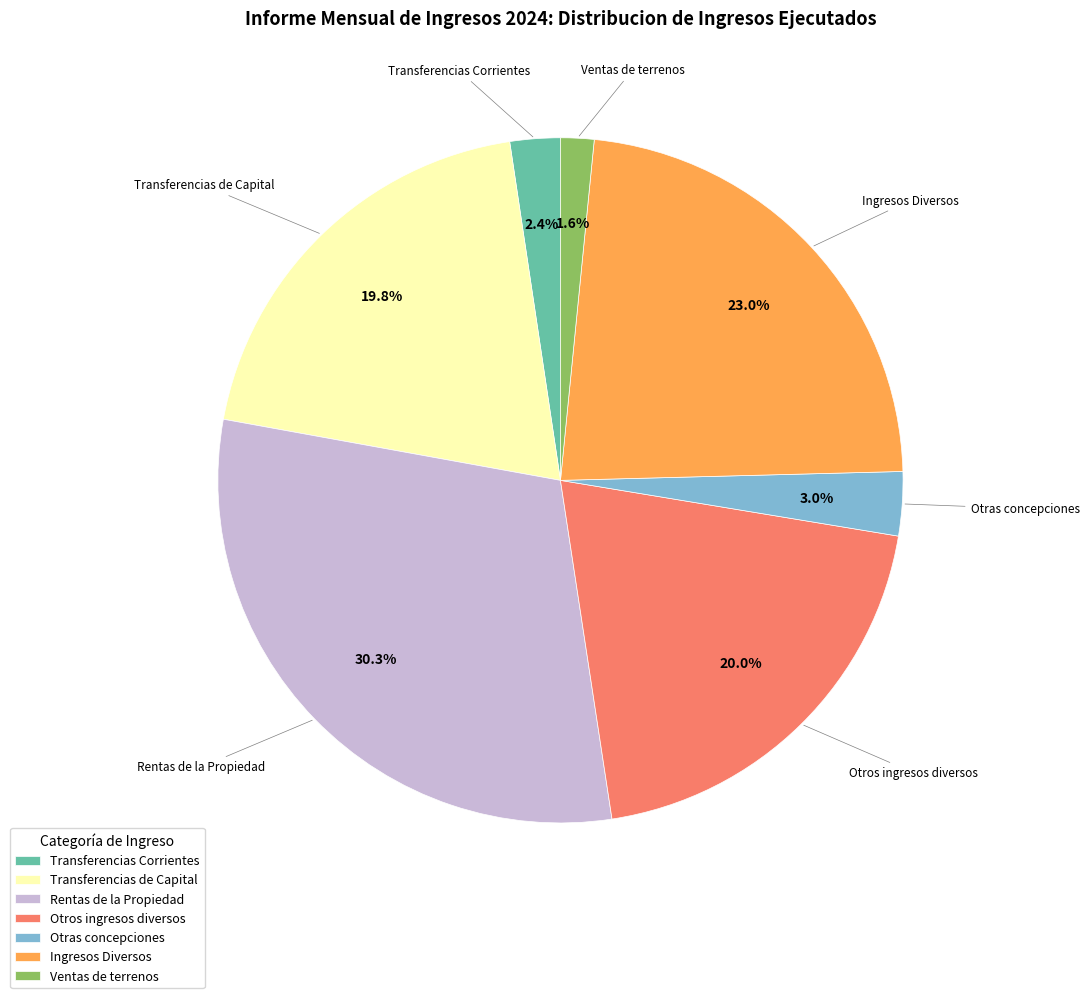

Count the number of slices in the pie.

7